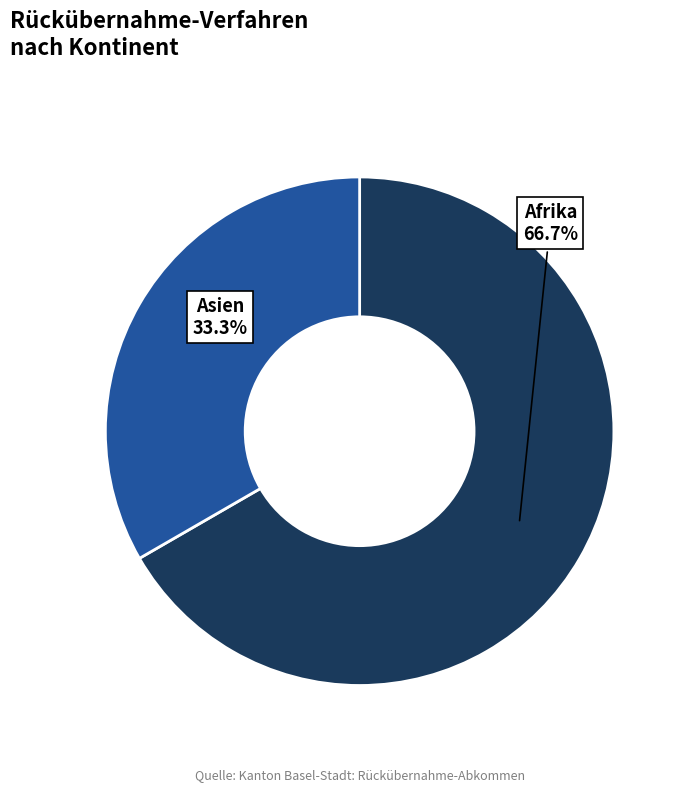

To the nearest percent, what portion does Afrika represent?

67%